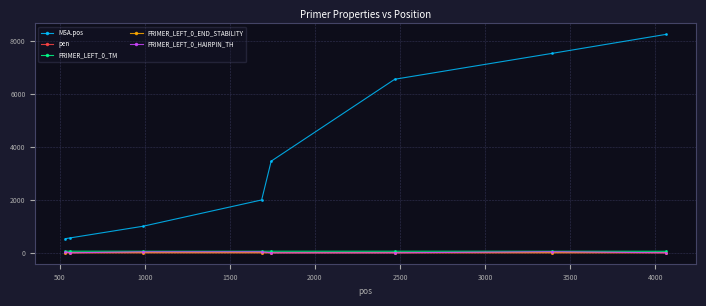

True or false: MSA.pos and pen intersect in this chart.

False